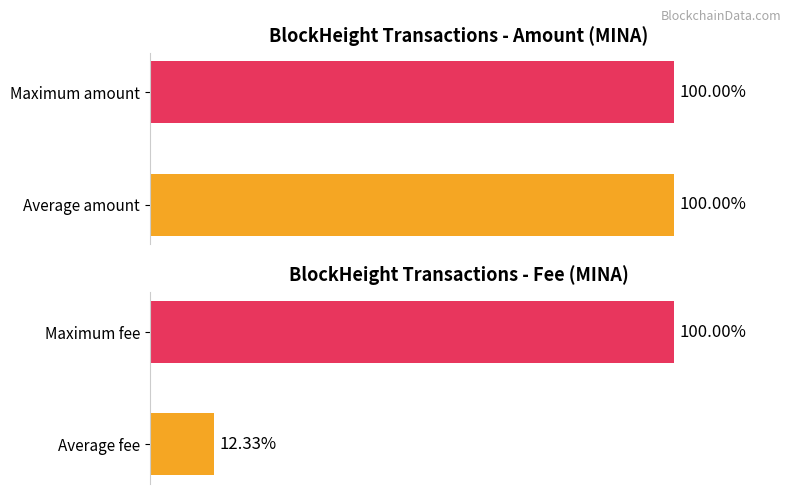

How many data points does each series have?

2